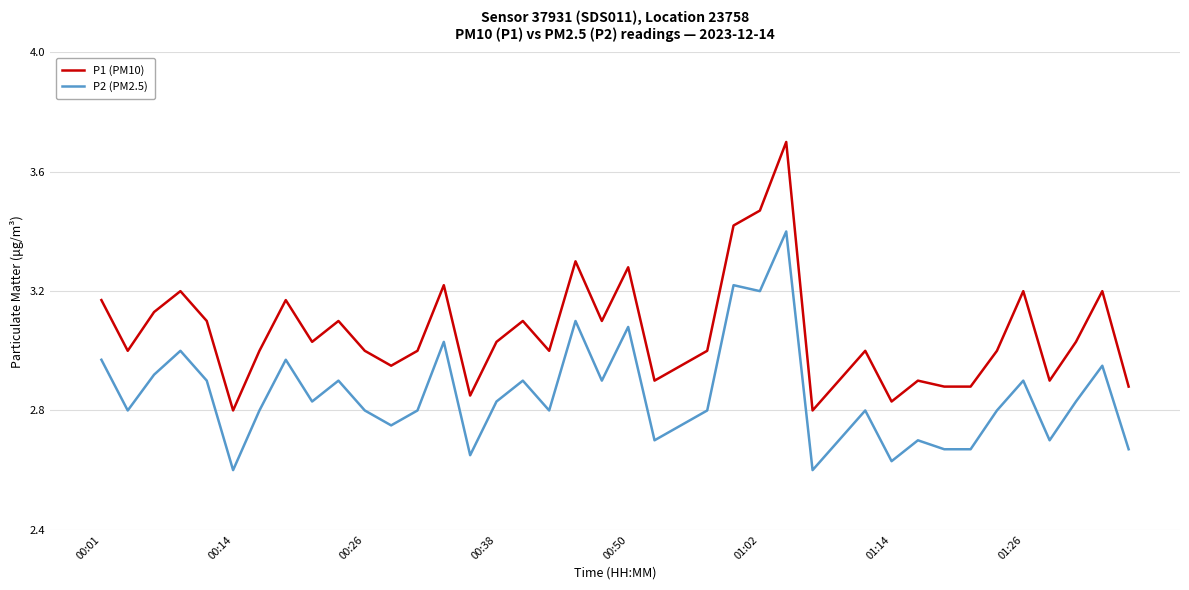

What is the maximum value for P1 (PM10)?

3.7